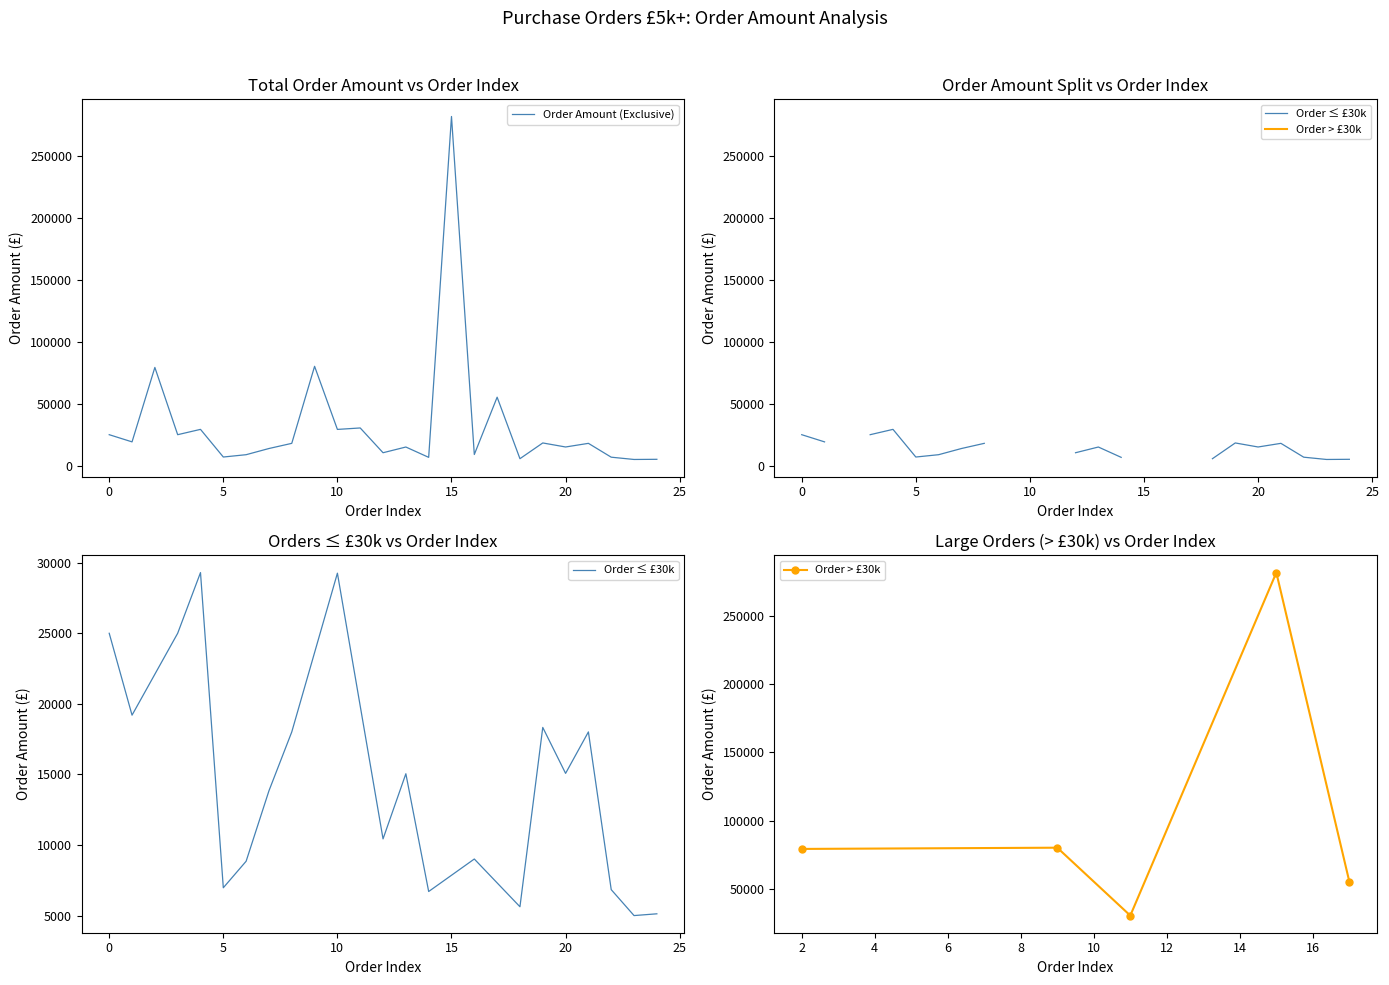

True or false: the data has more than 1 interior local peaks.

True